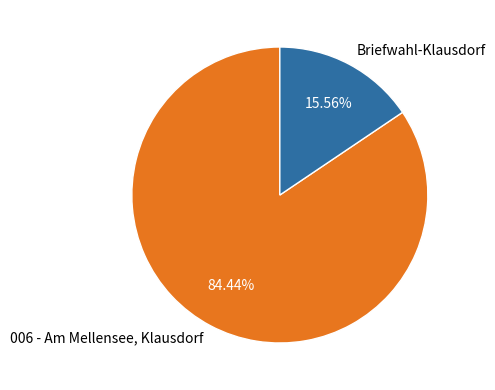

Which slice is the smallest?

Briefwahl-Klausdorf